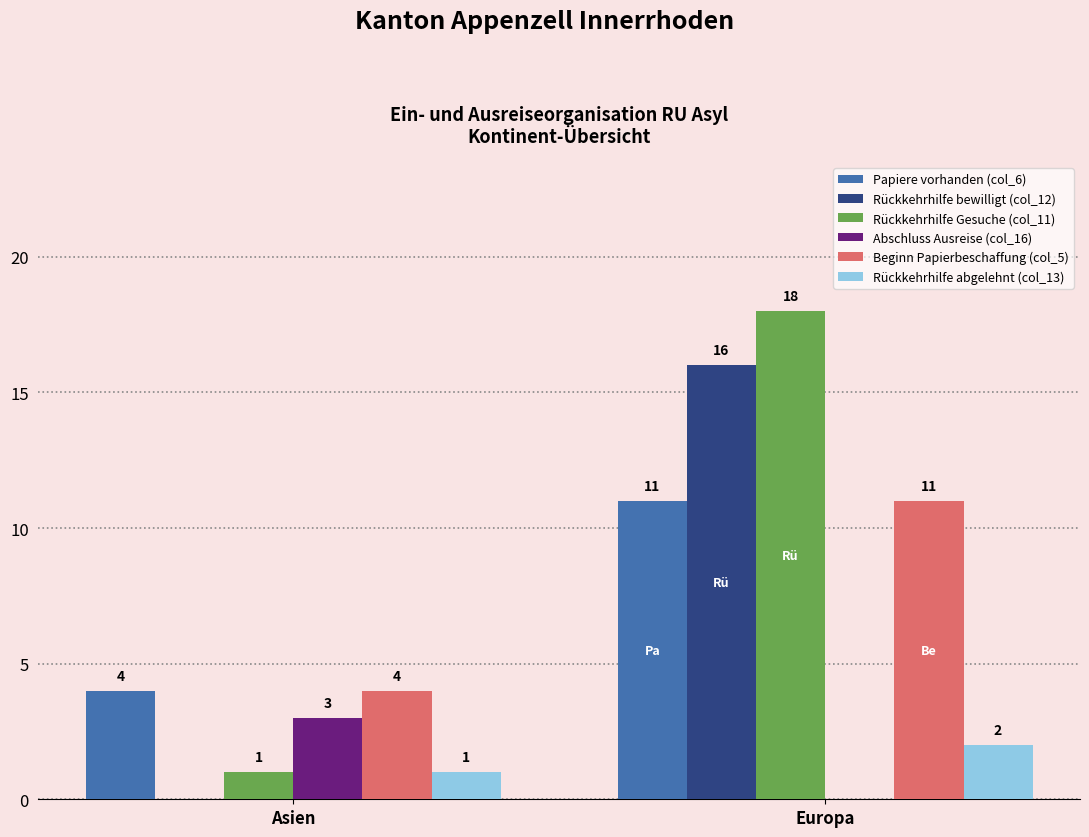

Reading right to left, extract all data points from this chart.

Papiere vorhanden (col_6): Europa=11	Asien=4
Rückkehrhilfe bewilligt (col_12): Europa=16	Asien=0
Rückkehrhilfe Gesuche (col_11): Europa=18	Asien=1
Abschluss Ausreise (col_16): Europa=0	Asien=3
Beginn Papierbeschaffung (col_5): Europa=11	Asien=4
Rückkehrhilfe abgelehnt (col_13): Europa=2	Asien=1